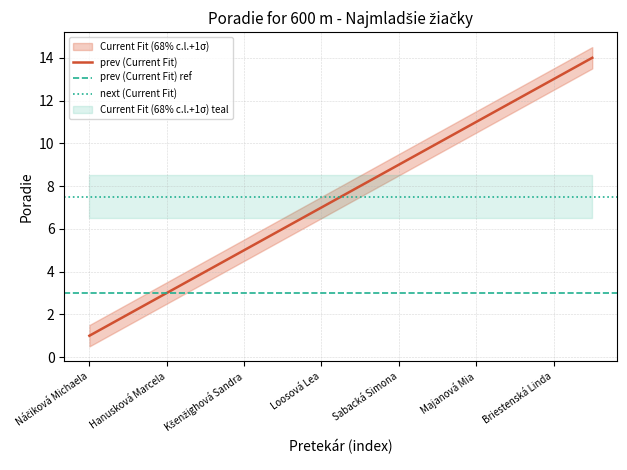

True or false: Poradie_upper and Poradie intersect in this chart.

False